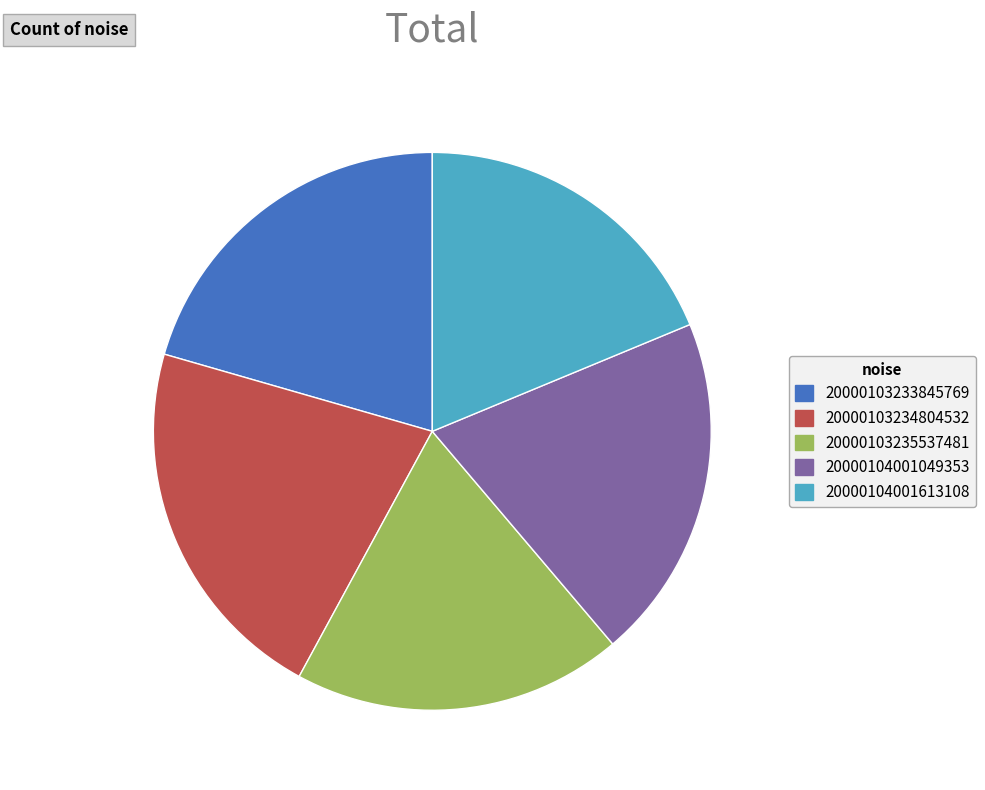

Is there a majority slice in this chart?

No